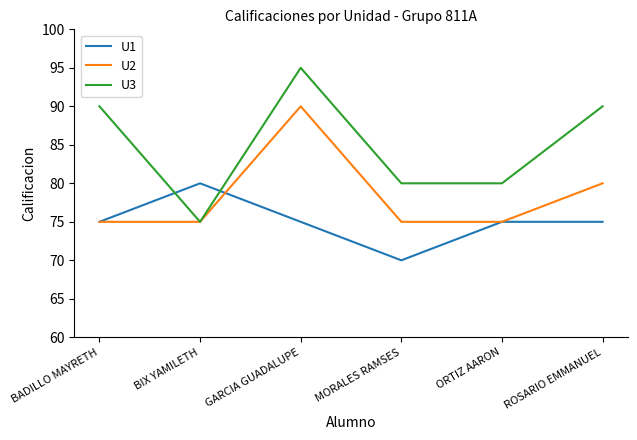

List the series in order of their overall mean, lowest first.

U1, U2, U3